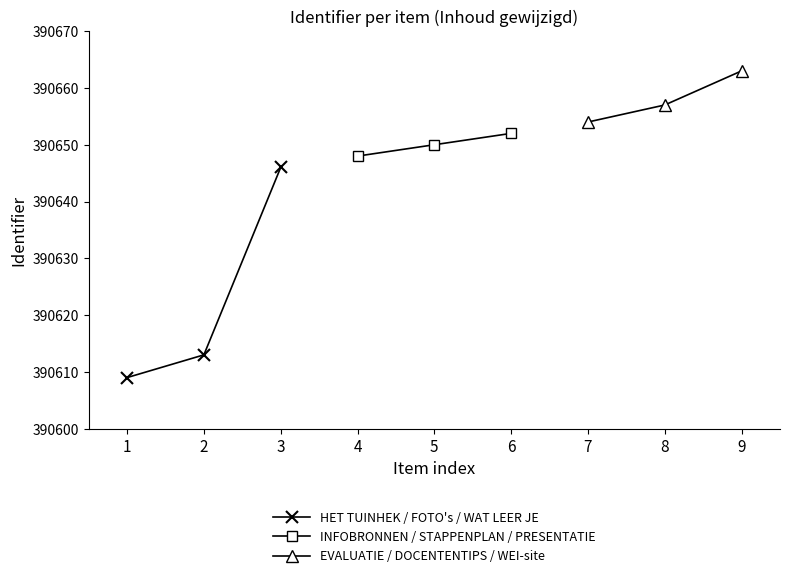

What is the value of the HET TUINHEK / FOTO's / WAT LEER JE point at the 1st from the left?

390609